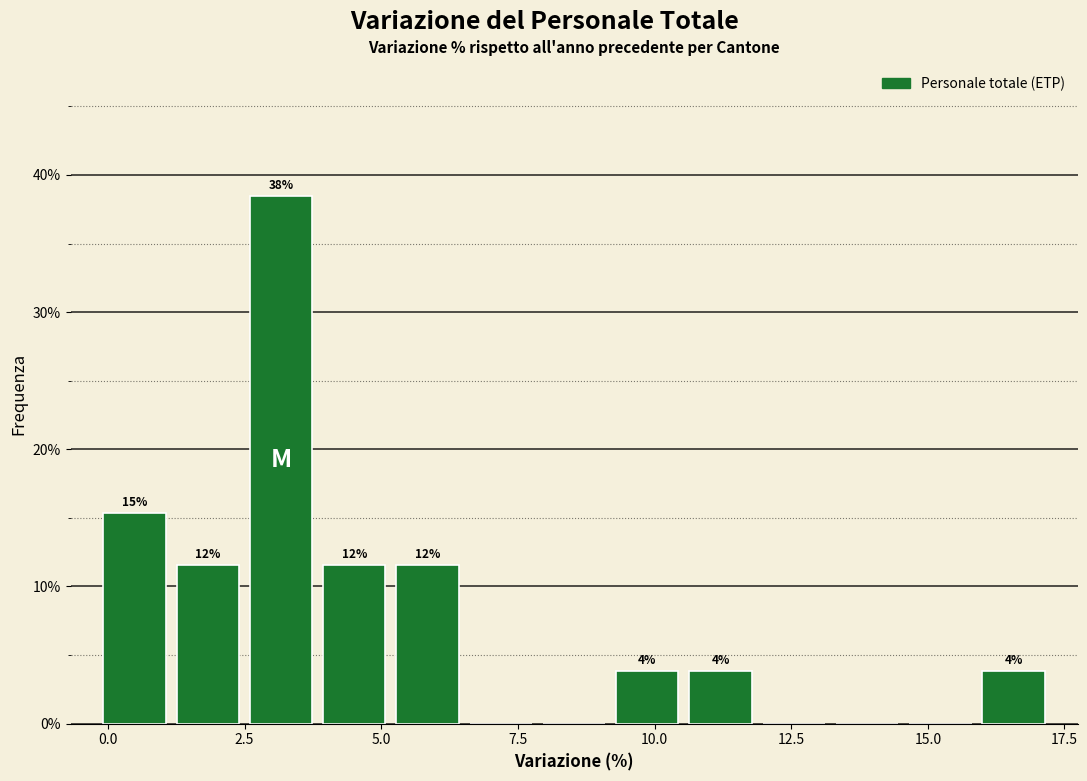

Read against the x-axis, roughly where is the centre of the tallest bar?

3.0